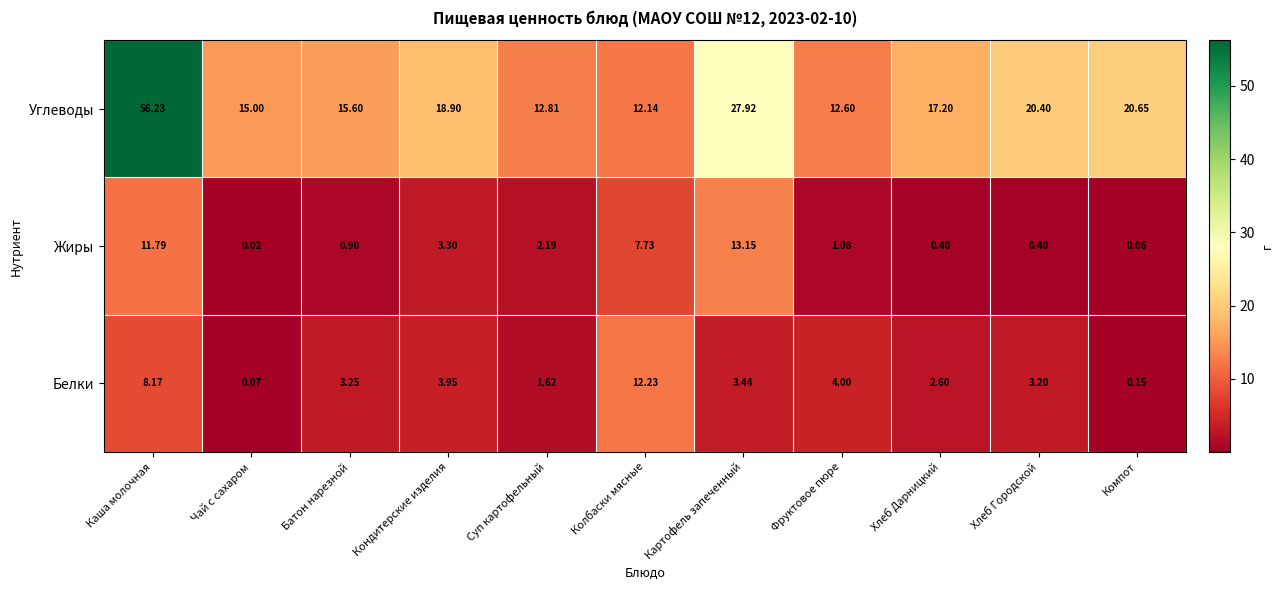

At Батон нарезной, list the series in order from largest to smallest.

Углеводы, Белки, Жиры